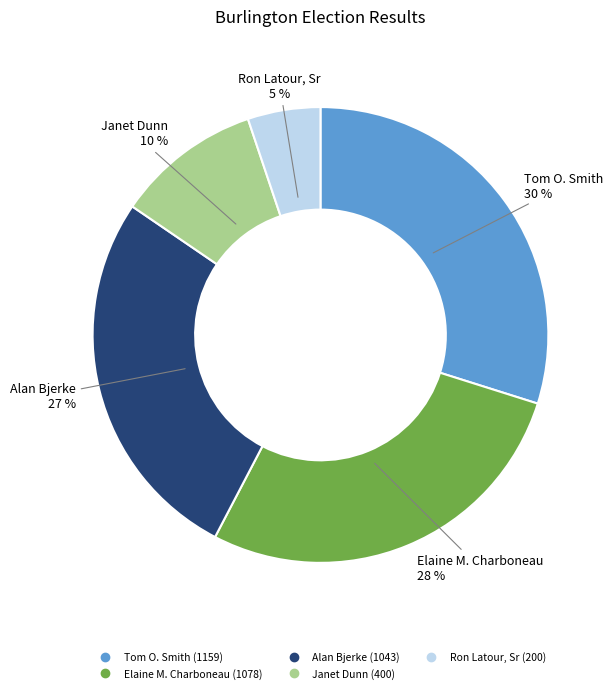

True or false: Elaine M. Charboneau accounts for 14% of the total.

False